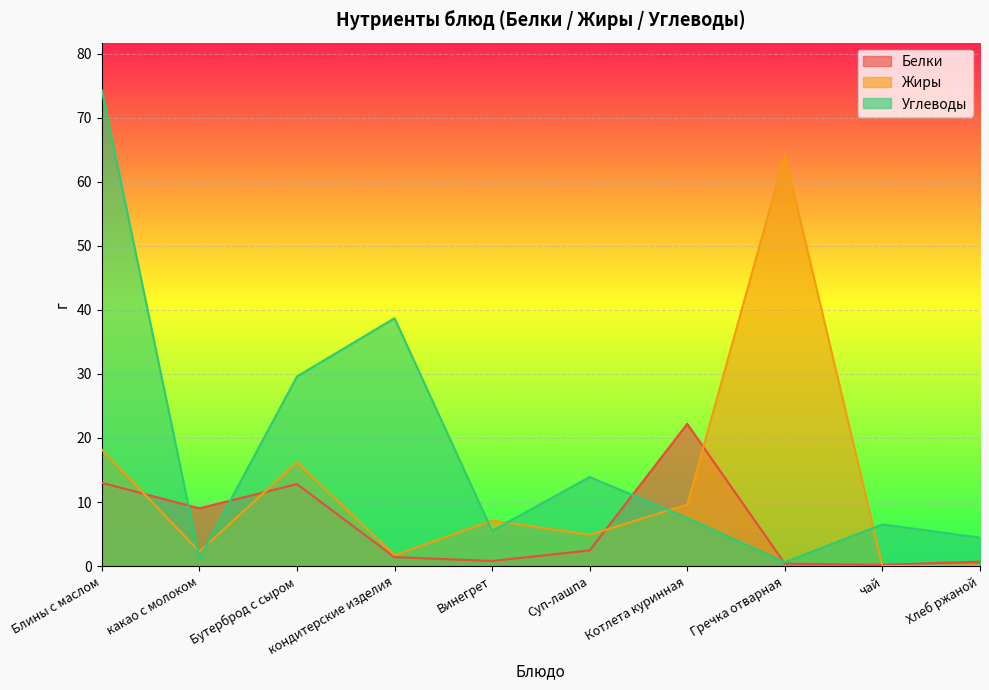

Which series has the widest spread of values?

Углеводы